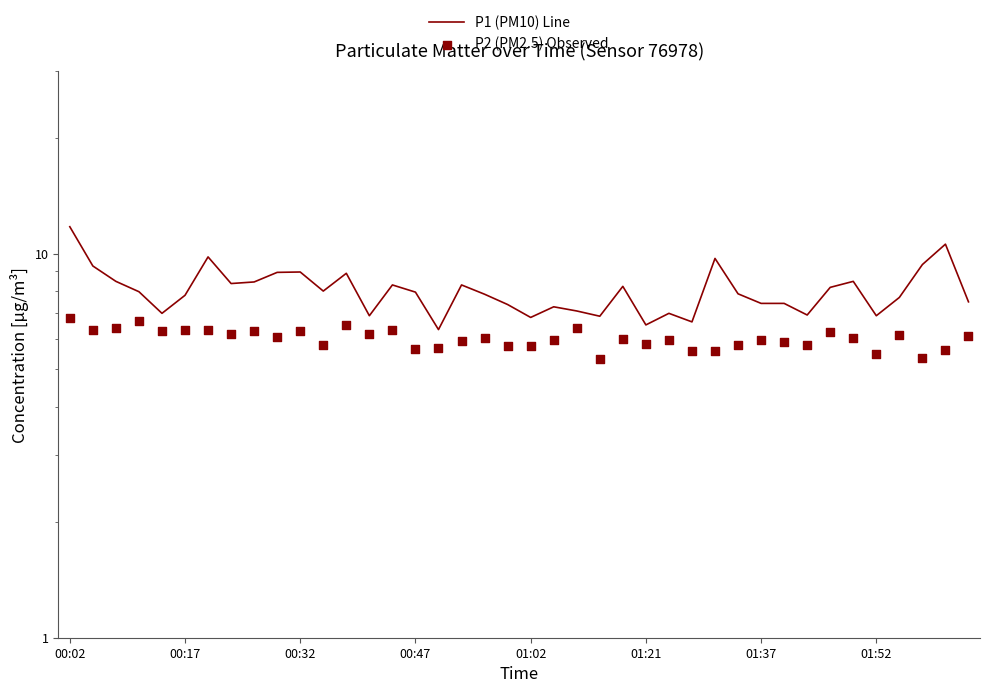

Which series contains the highest Y value?

P1 (PM10) Line